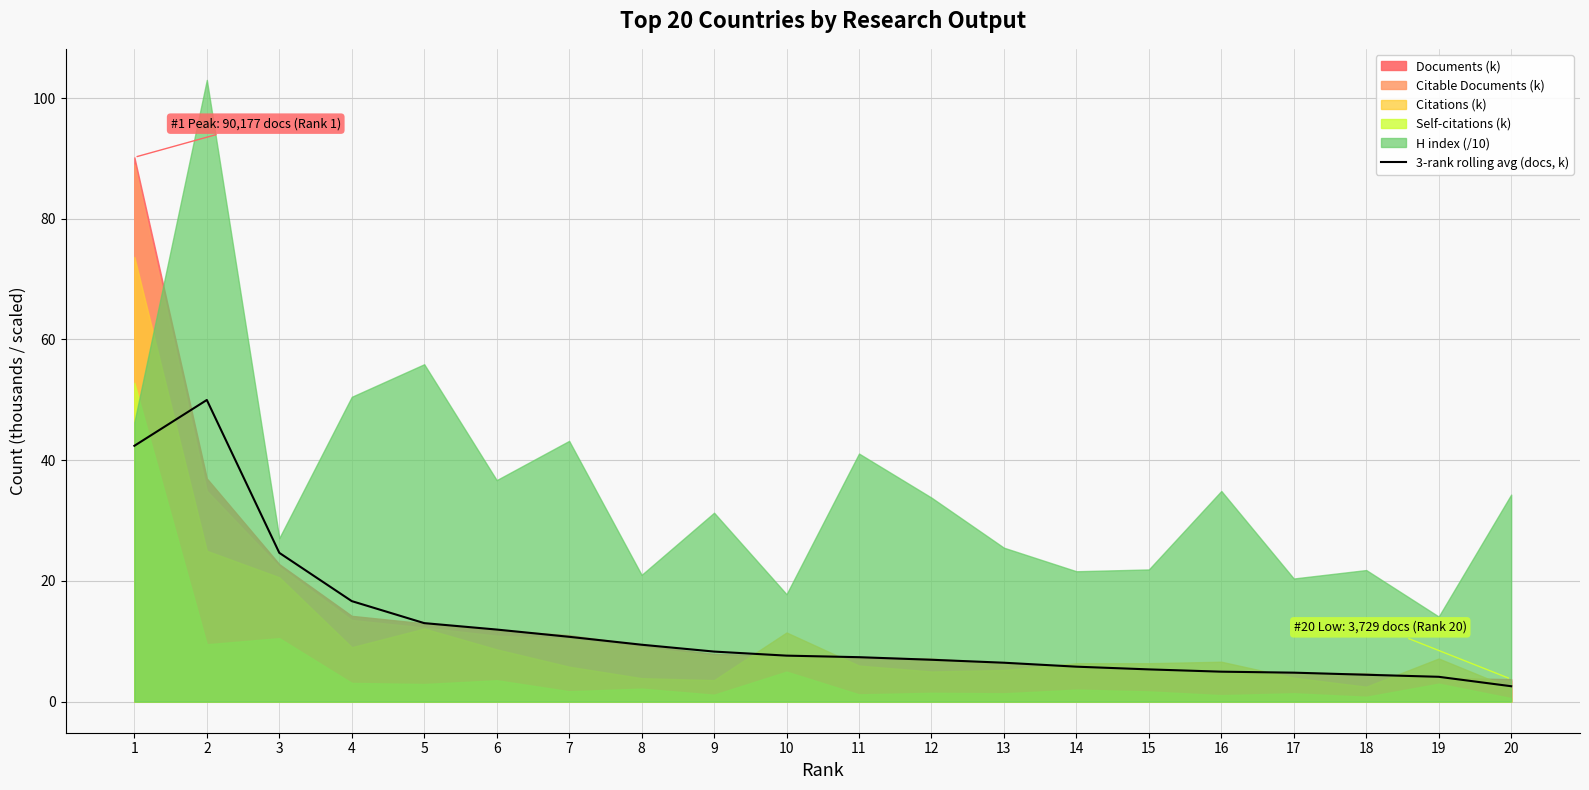

Between 7 and 4, which is larger?

4